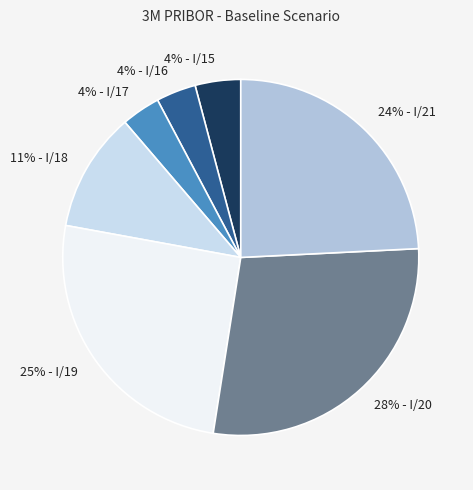

Combined, do 4% - I/15 and 24% - I/21 account for over 50%?

No